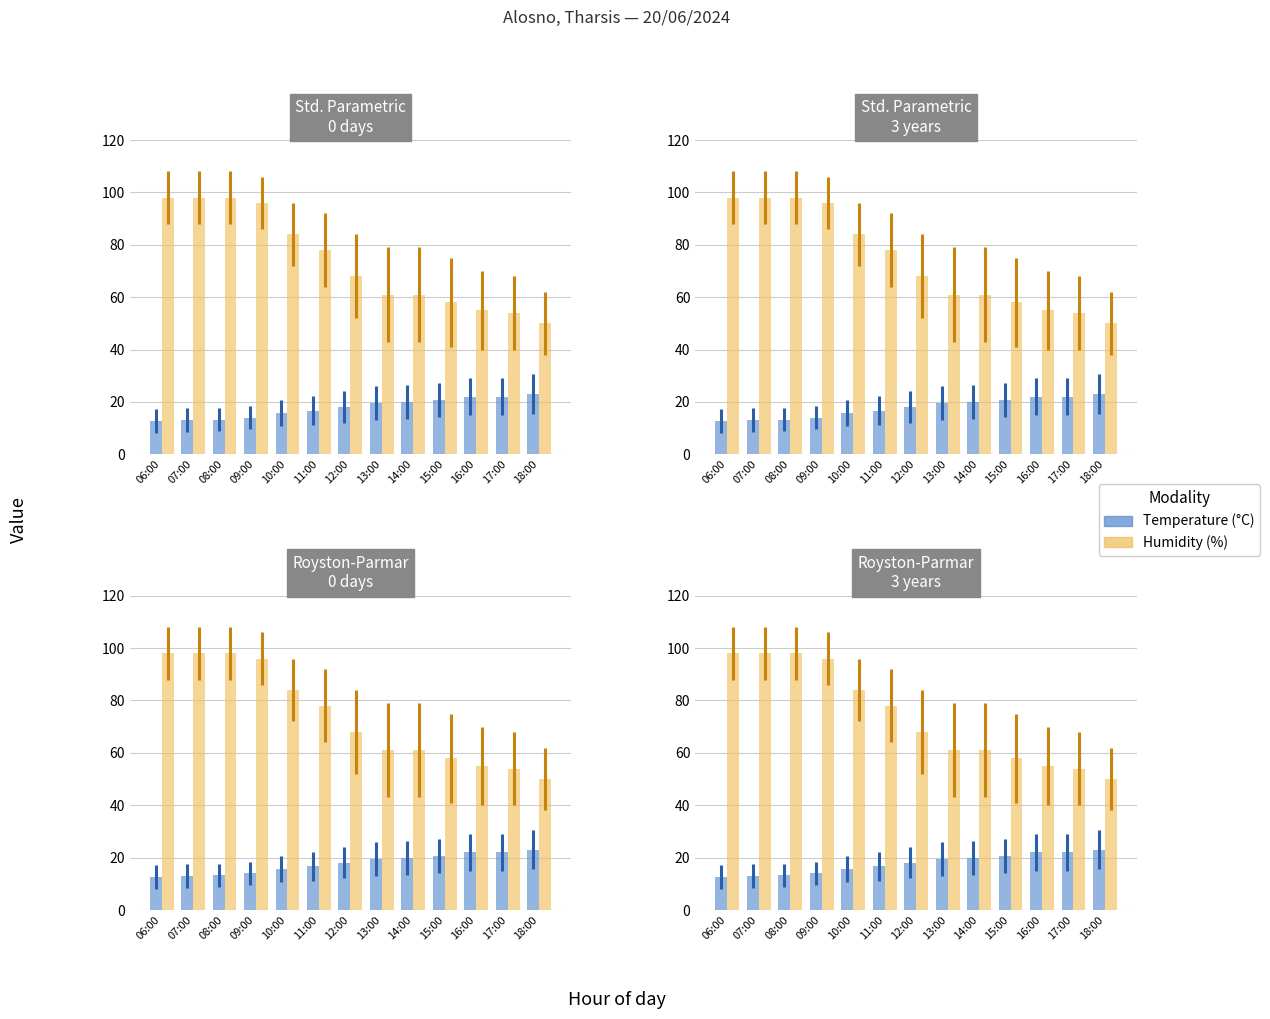

What is the sum of the Temperature (°C) values at 13:00 and 14:00?

39.6